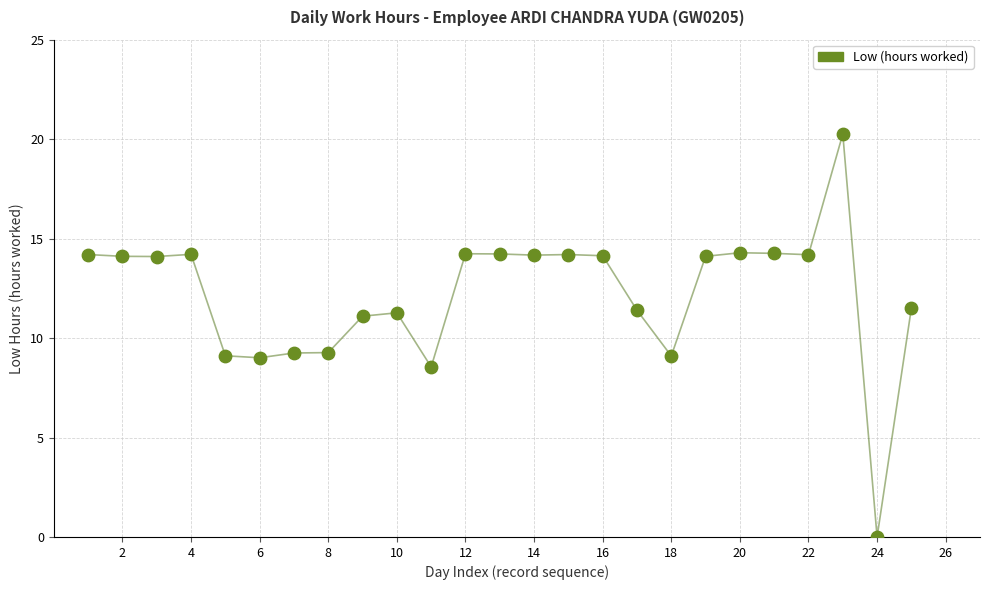

What is the range of Y values (max minus min)?

20.3